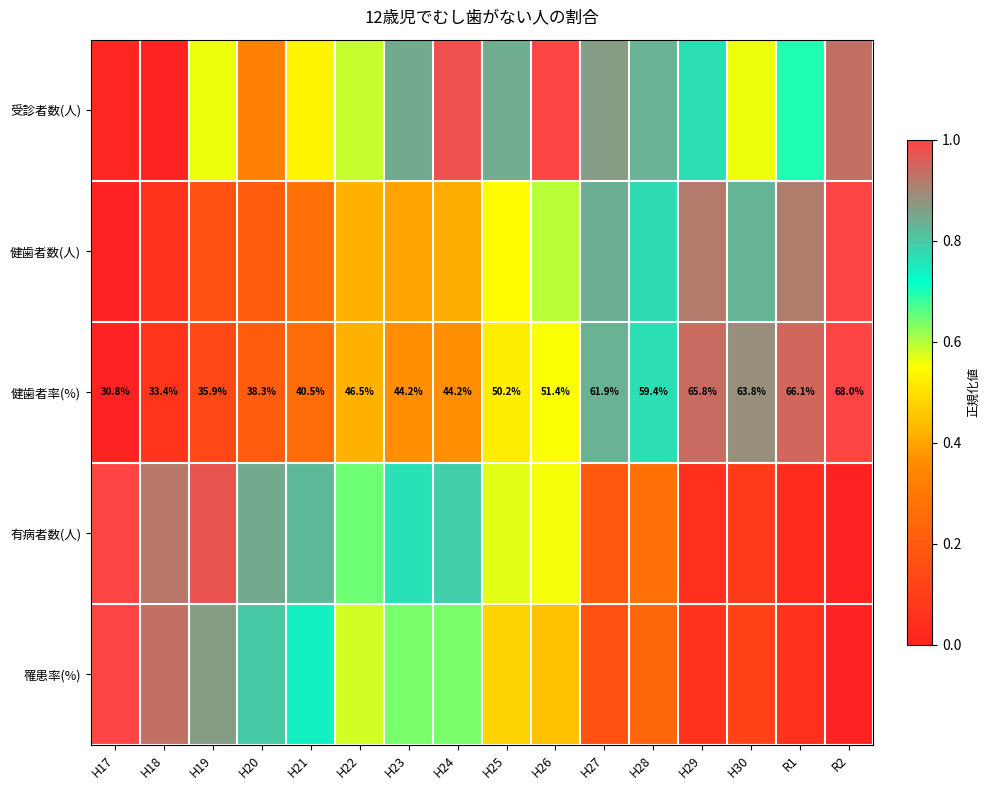

Which has a higher value, H23 or H18?

H23